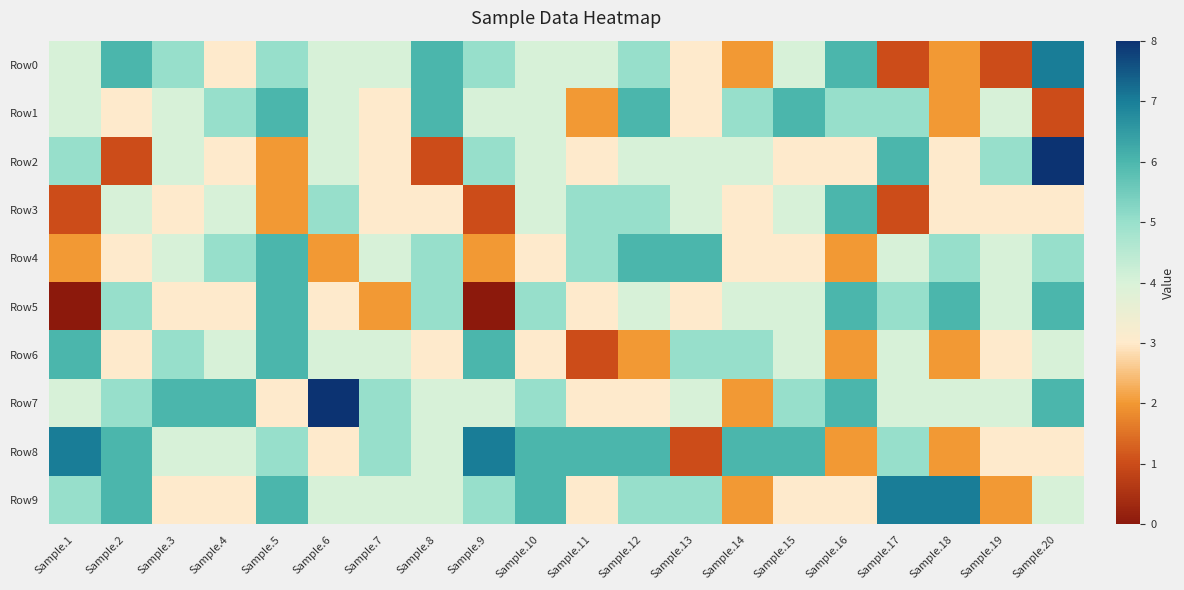

What is the total value across all series at Sample.3?

41